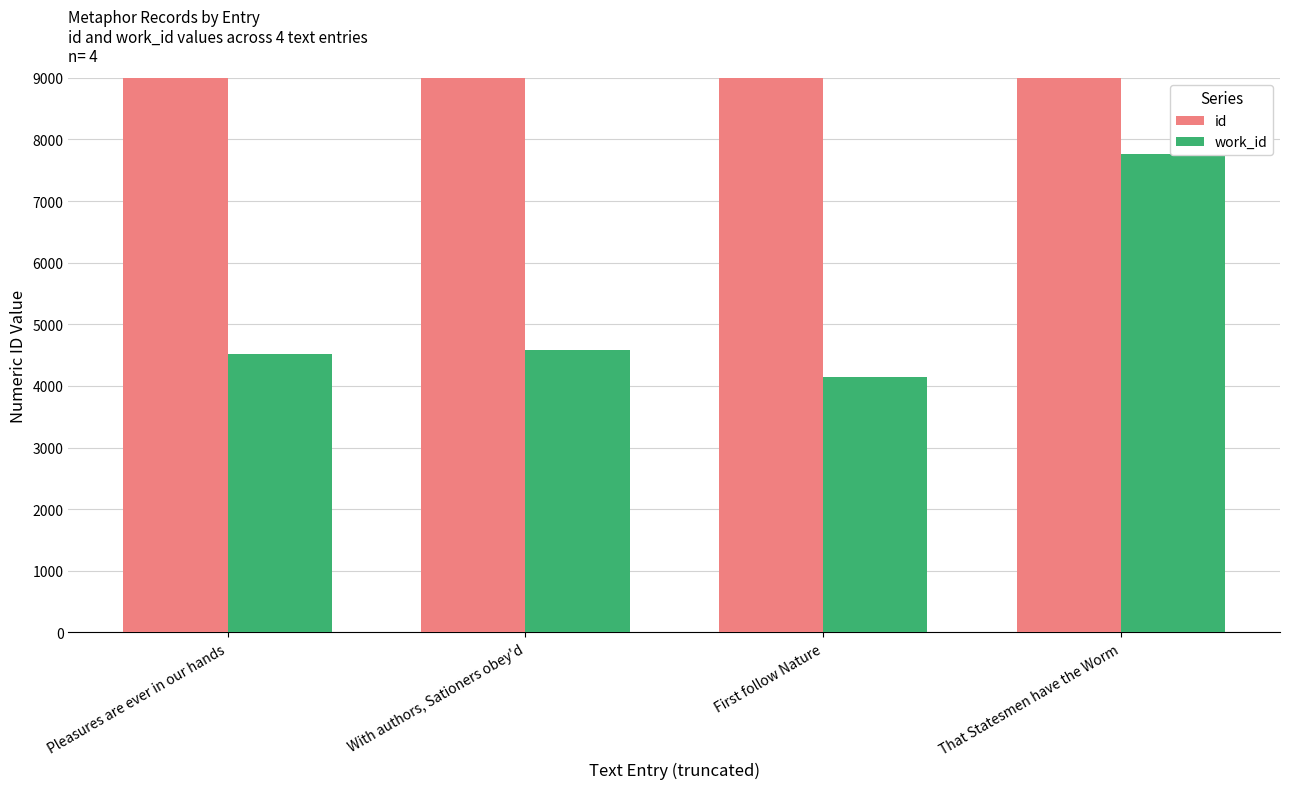

Reading right to left, list all the values displayed in this chart.

id: That Statesmen have the Worm=23174	First follow Nature=17224	With authors, Sationers obey'd=12040	Pleasures are ever in our hands=11880
work_id: That Statesmen have the Worm=7761	First follow Nature=4151	With authors, Sationers obey'd=4577	Pleasures are ever in our hands=4525